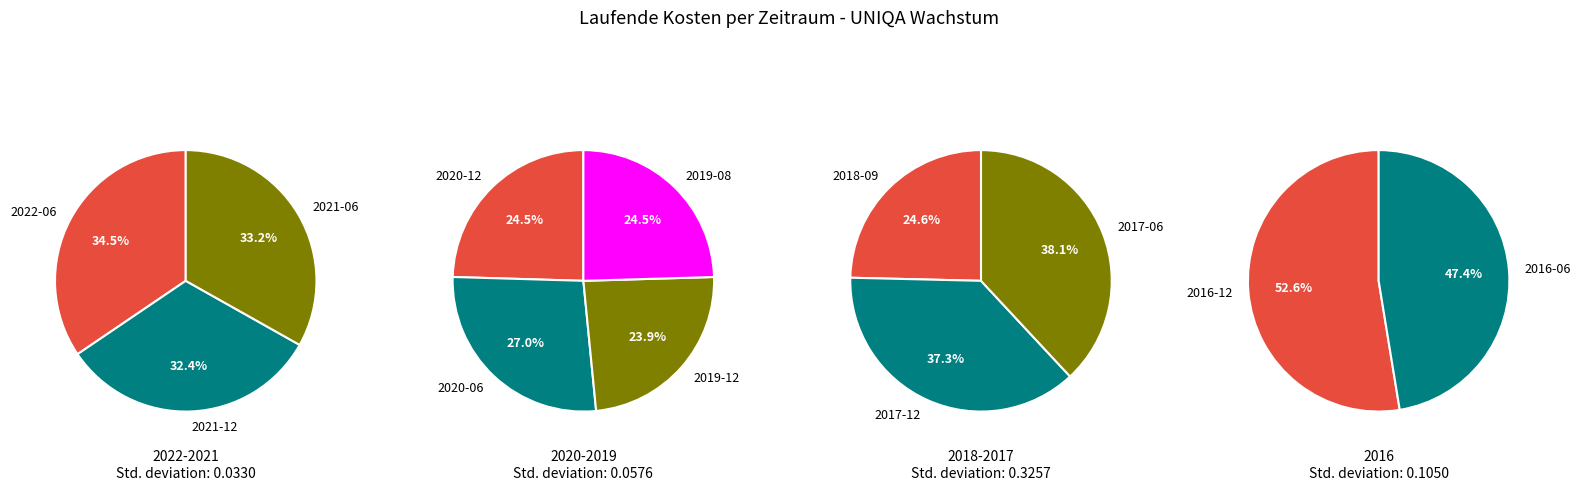

Which category has the smallest portion of the pie?

2019-12-31